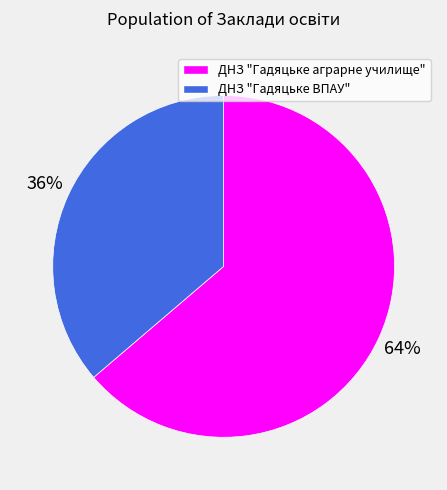

Rank the categories by value from lowest to highest.

ДНЗ "Гадяцьке ВПАУ", ДНЗ "Гадяцьке аграрне училище"